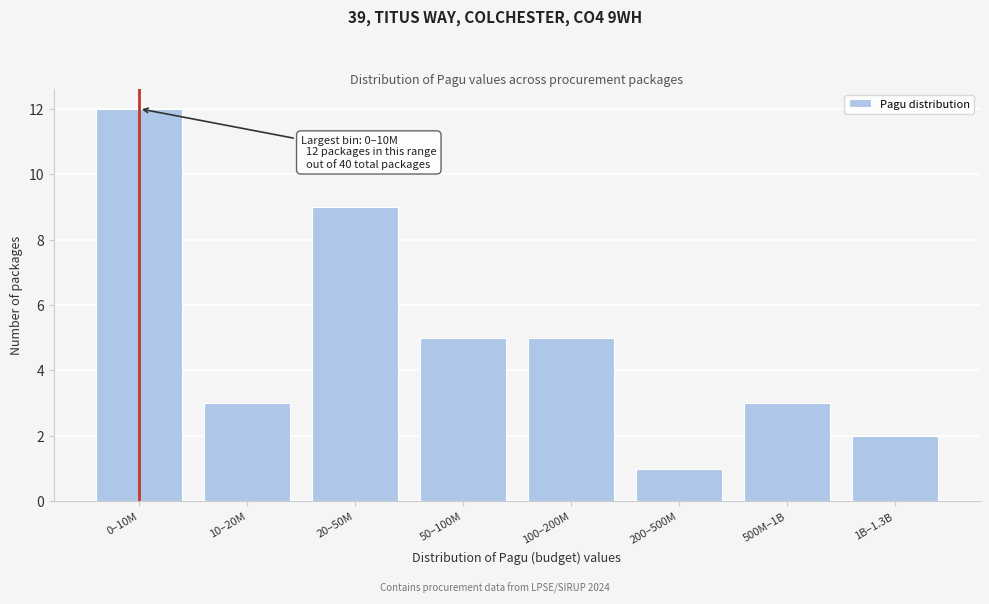

Reading left to right, extract all data points from this chart.

12	3	9	5	5	1	3	2